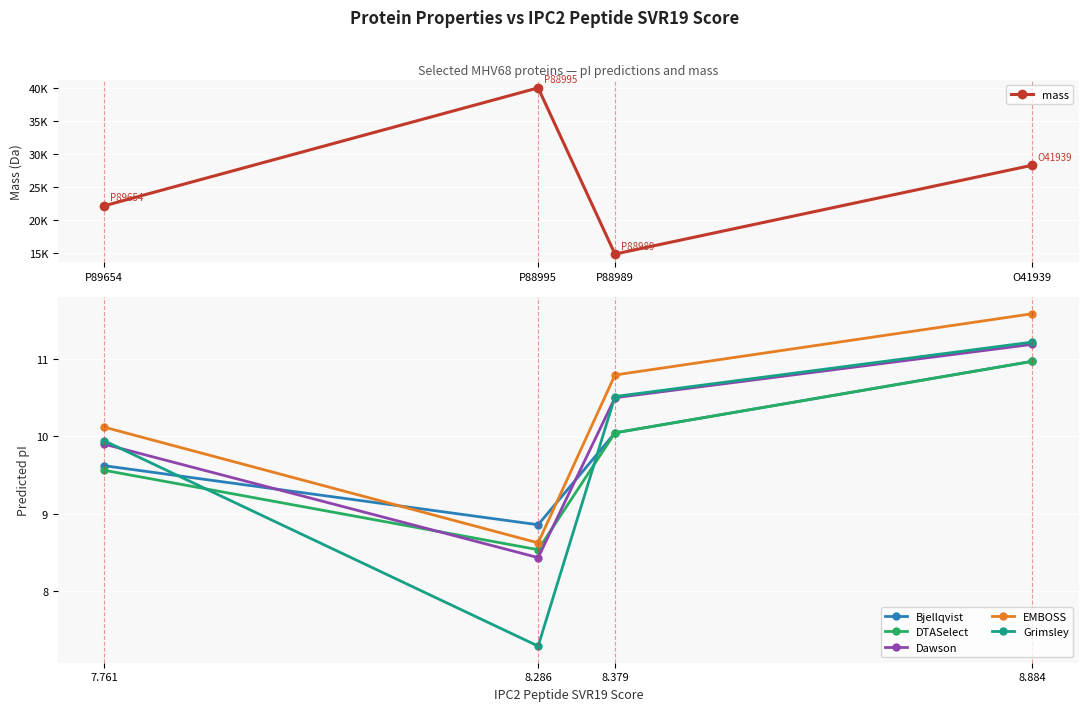

Which series ends up on top after the final intersection of Bjellqvist and Dawson?

Dawson